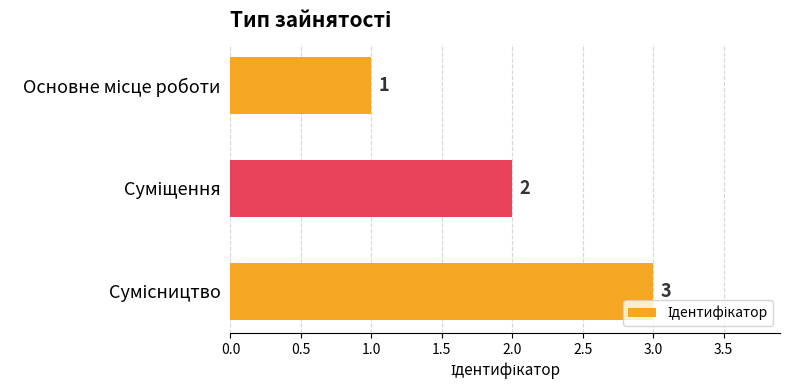

How many values are between 1 and 3?

3